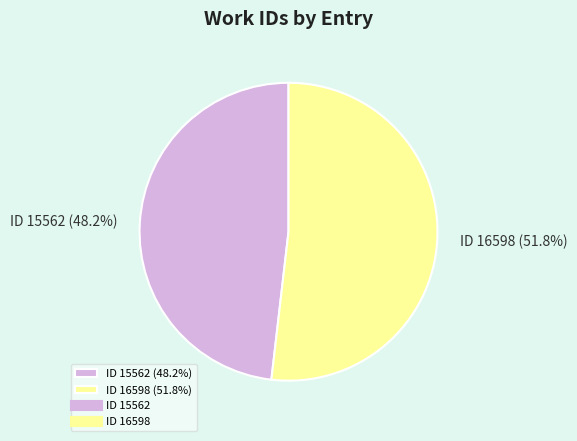

What is the ratio of the value at ID 16598 to the value at ID 15562?

1.1